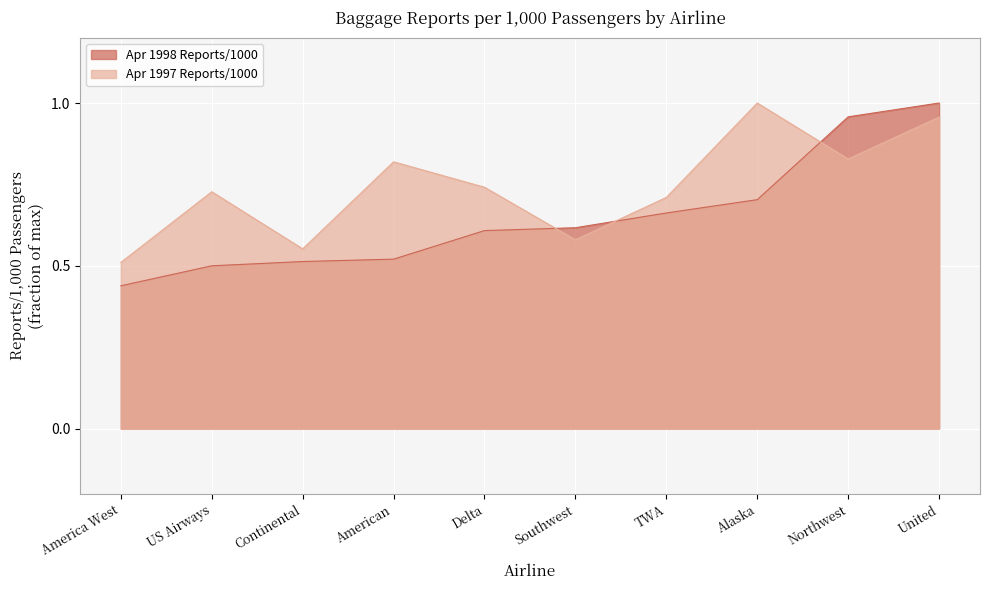

What is the maximum value shown in the chart?

1.0